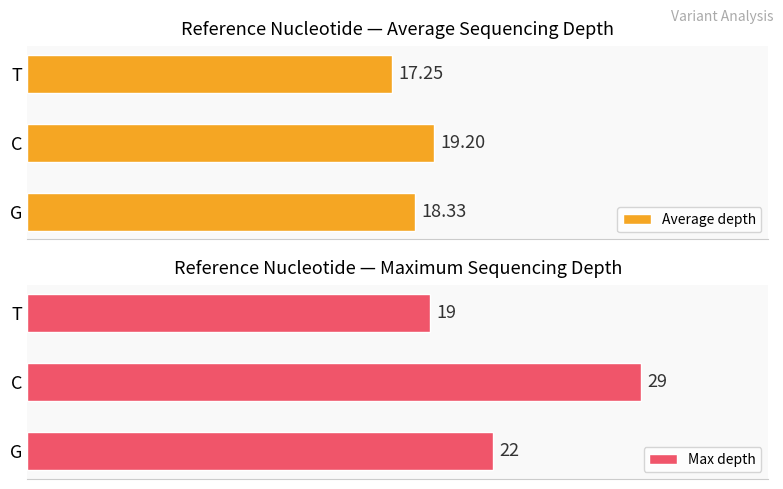

Where is Max depth nearest to the value 24?

G